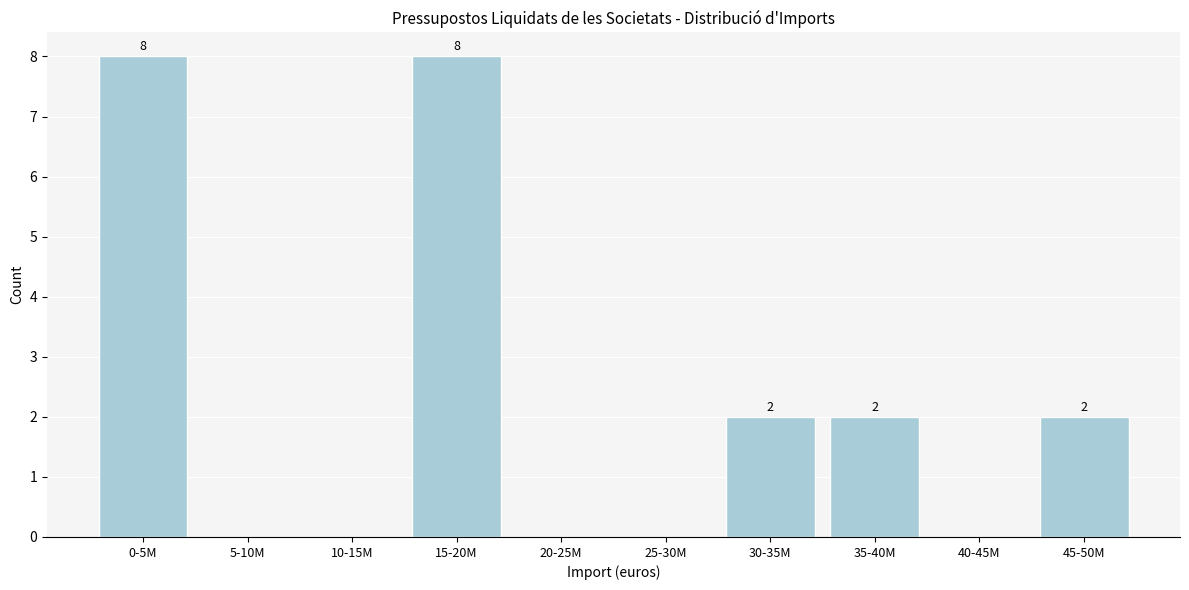

Reading left to right, extract all data points from this chart.

0-5M=8	5-10M=0	10-15M=0	15-20M=8	20-25M=0	25-30M=0	30-35M=2	35-40M=2	40-45M=0	45-50M=2